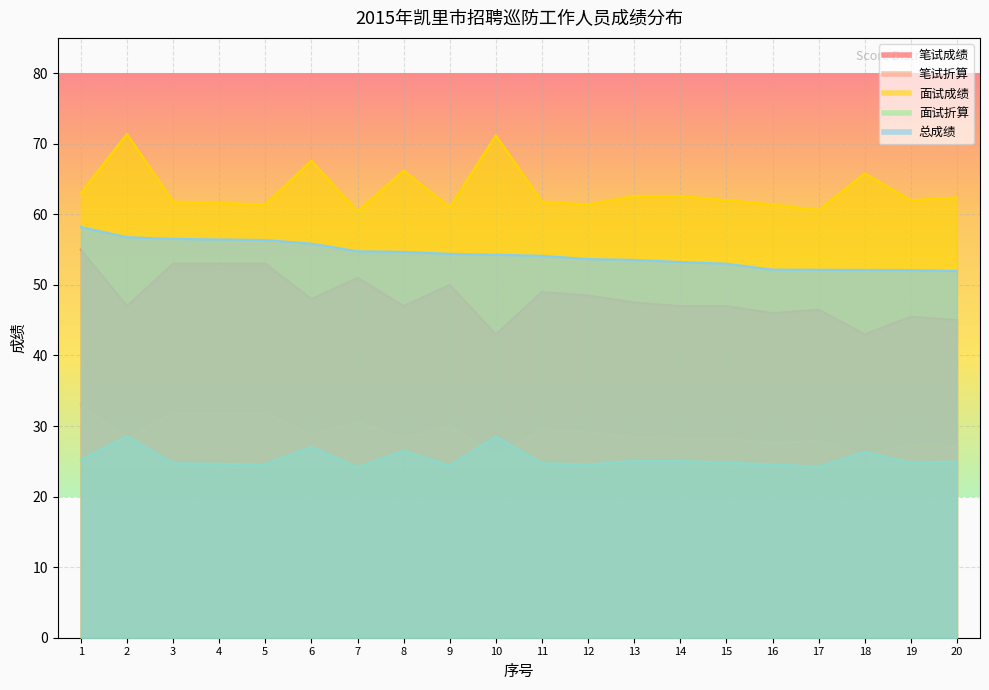

List the series in order of their peak value, lowest first.

面试折算, 笔试折算, 笔试成绩, 总成绩, 面试成绩